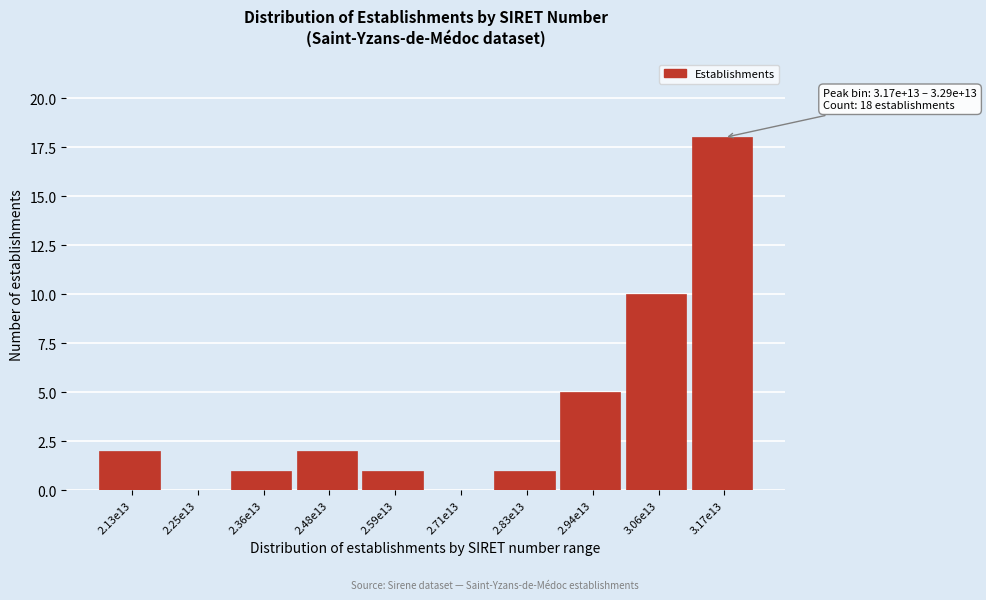

Reading left to right, extract all data points from this chart.

2.13e13=2	2.25e13=0	2.36e13=1	2.48e13=2	2.59e13=1	2.71e13=0	2.83e13=1	2.94e13=5	3.06e13=10	3.17e13=18